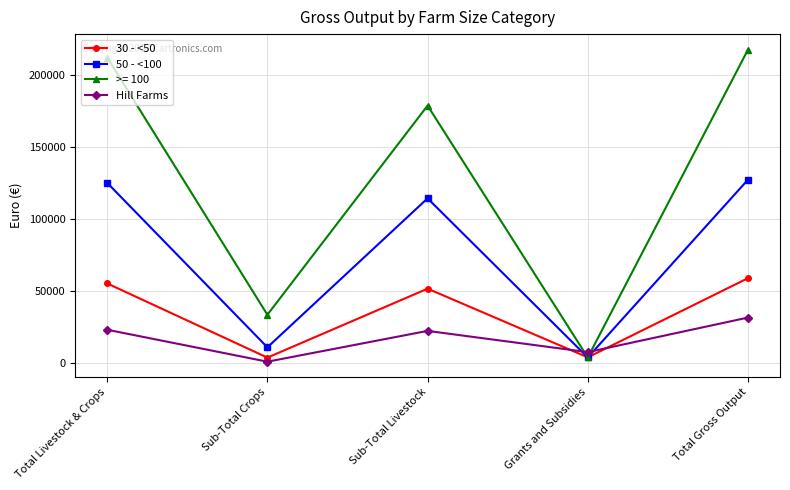

How many data points in 50 - <100 are less than 114222?

2